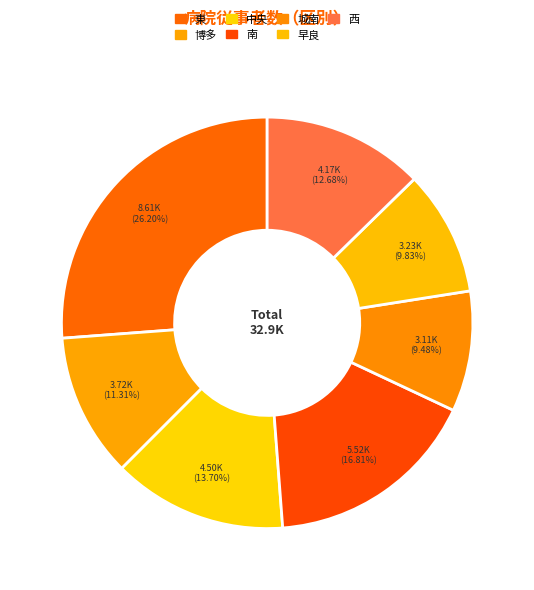

How many segments does this pie chart have?

7